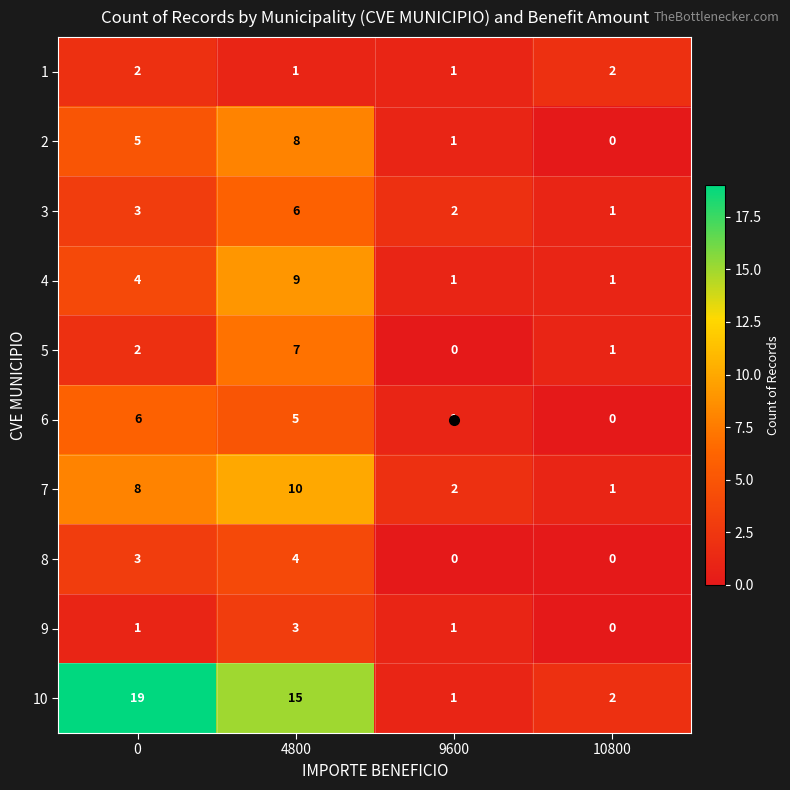

How many 1 values are between 1 and 2?

4